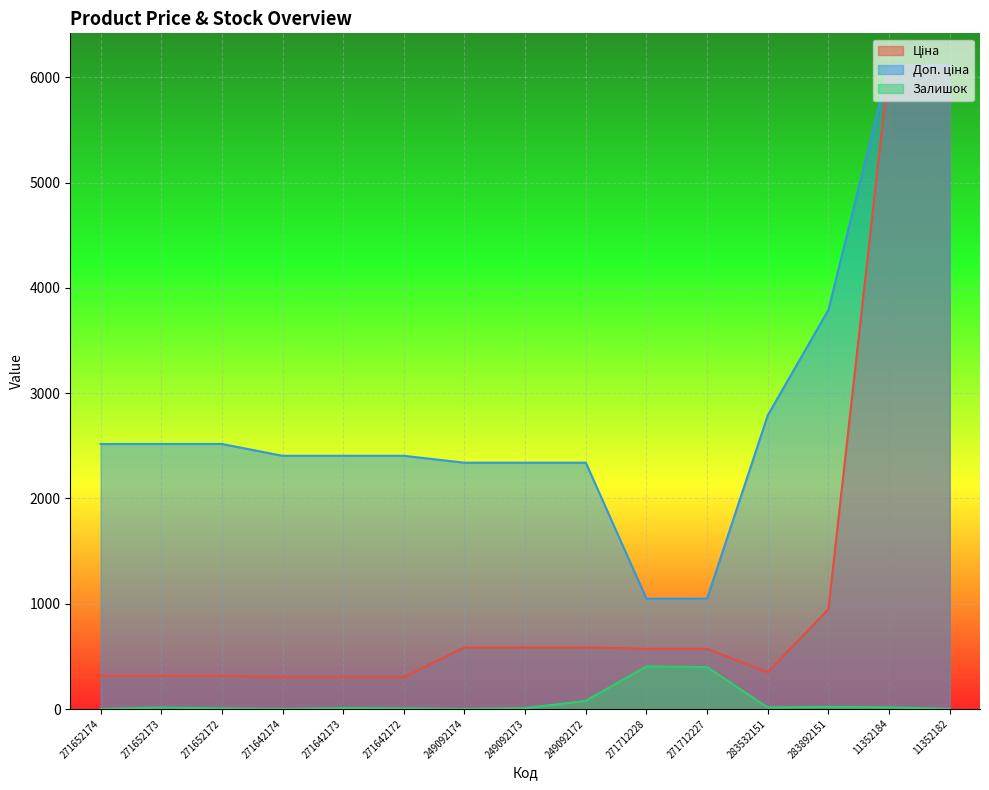

What is the total value across all series at 271712227?

2017.6